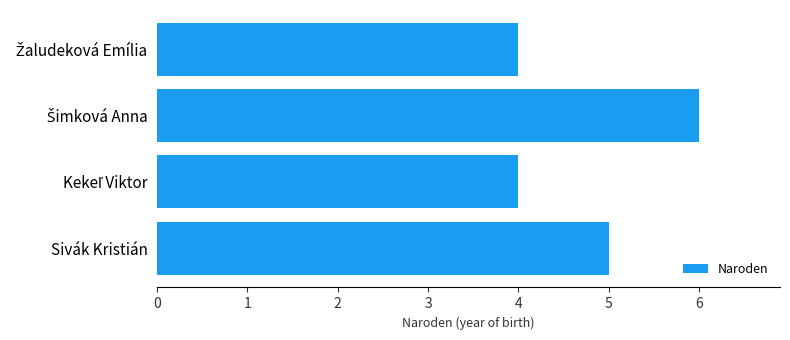

What is the smallest value displayed?

4